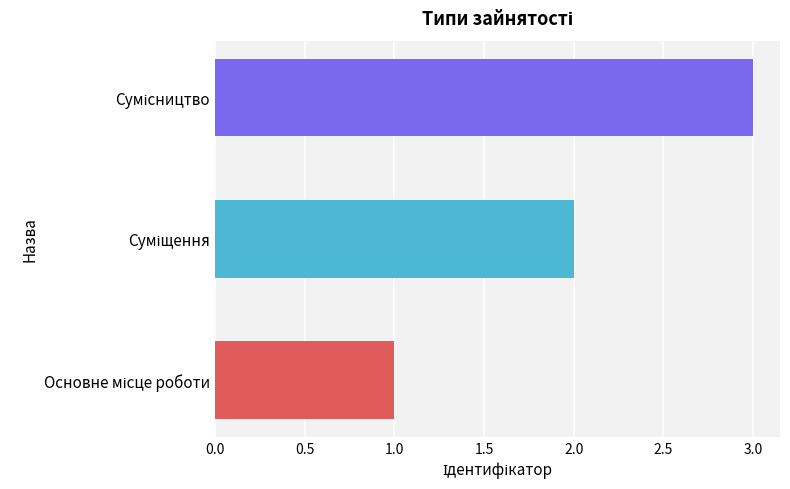

What is the sum of all values?

6